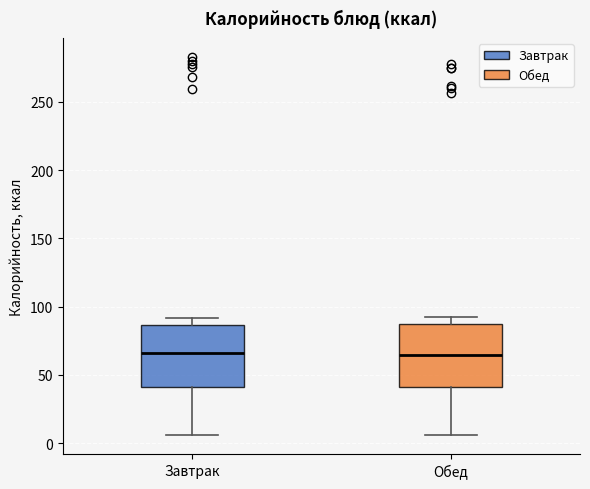

Where does the median line of the box for Обед sit on the y-axis? The values are not printed on the chart, so give them approximately, as read against the axis.

65